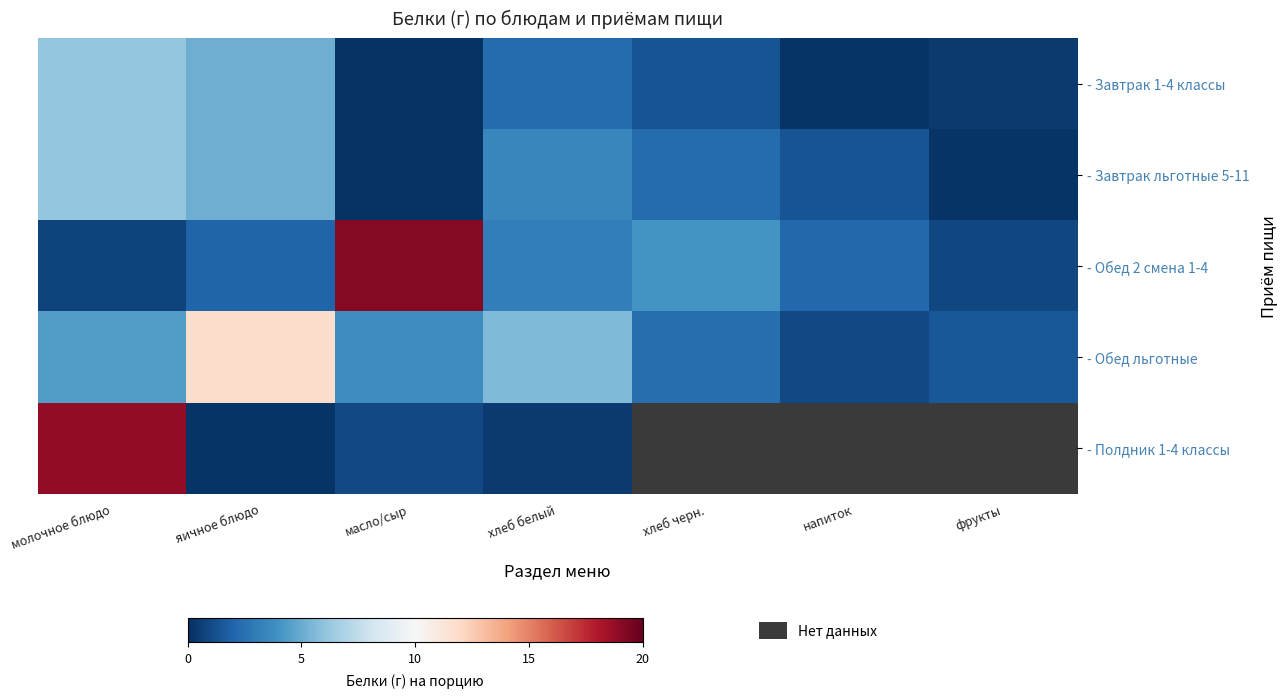

At which label does - Обед льготные first exceed 3?

молочное блюдо